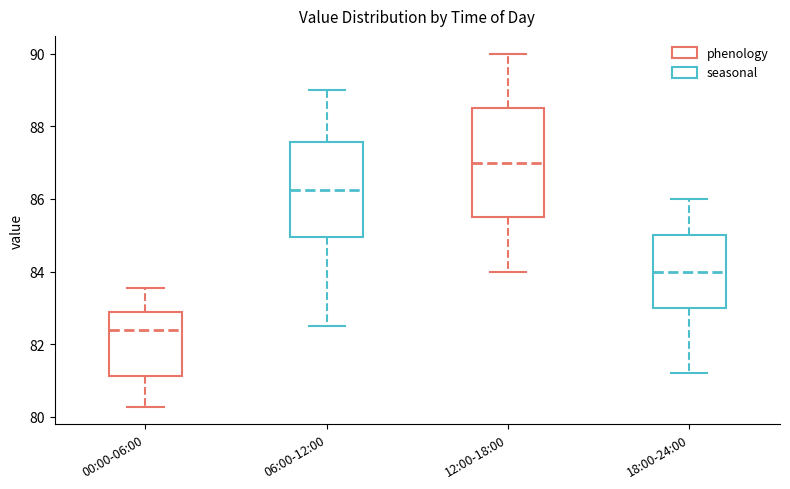

Reading left to right, read every box against the y-axis: the position of its median line, the range the box covers, and the ends of its whiskers. The values are not printed on the chart, so give them approximately, as read against the axis.

00:00-06:00: median 82.4, box 81.2 to 82.8, whiskers 80.2 to 83.6
06:00-12:00: median 86.2, box 85.0 to 87.6, whiskers 82.6 to 89.0
12:00-18:00: median 87.0, box 85.6 to 88.6, whiskers 84.0 to 90.0
18:00-24:00: median 84.0, box 83.0 to 85.0, whiskers 81.2 to 86.0